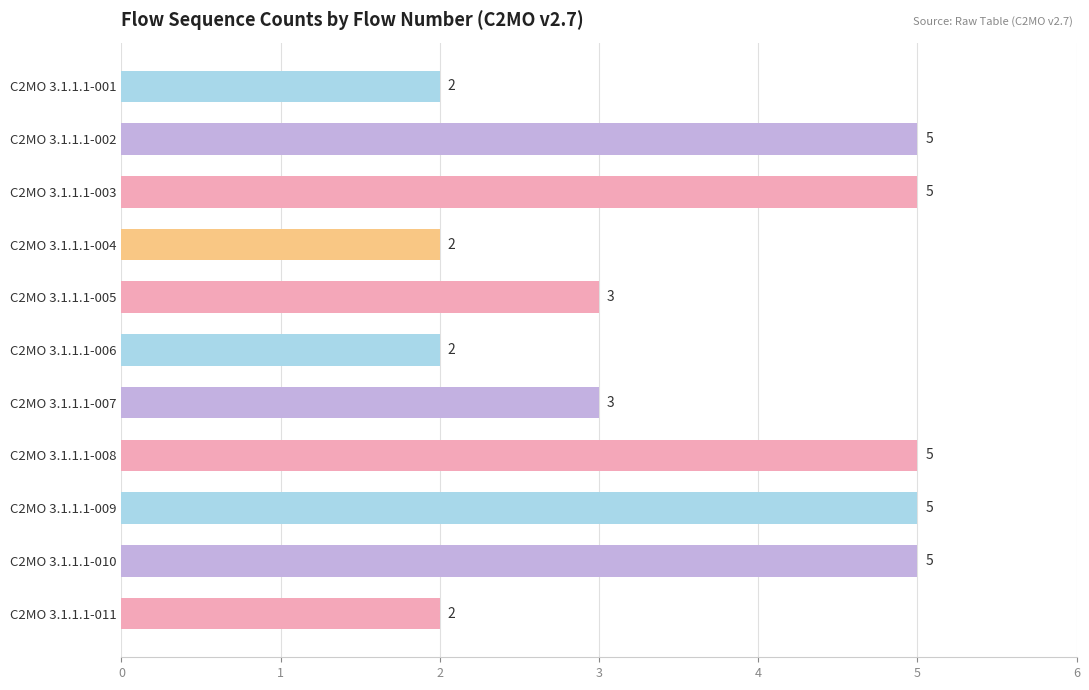

The value at C2MO 3.1.1.1-003 is 7. True or false?

False